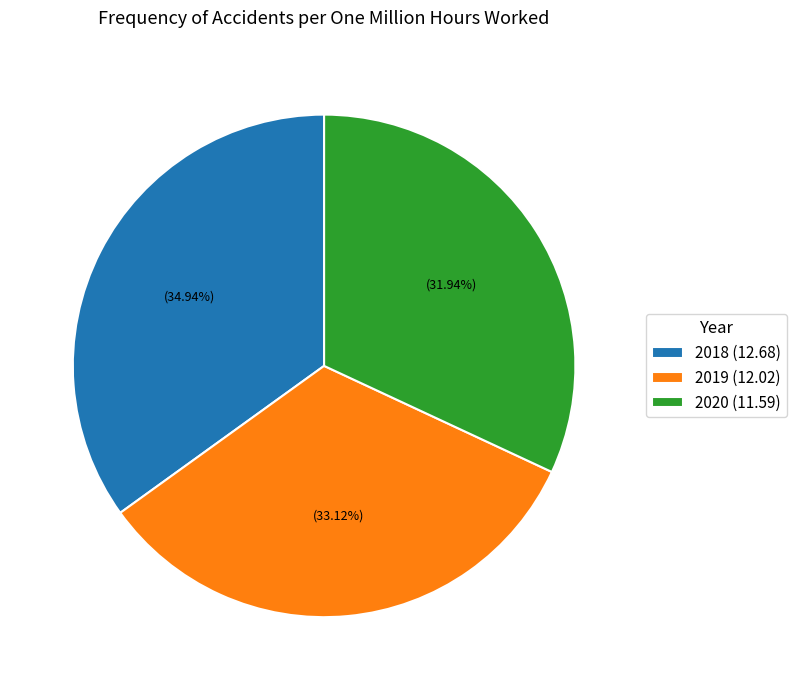

What is the smallest slice in the pie chart?

2020